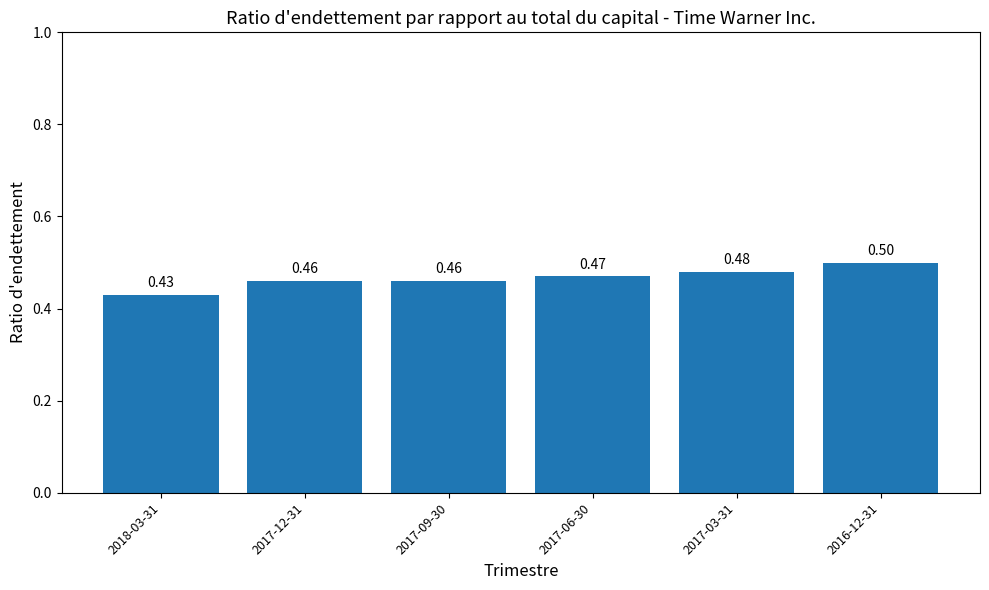

What is the sum of the values at 2017-03-31 and 2018-03-31?

0.9